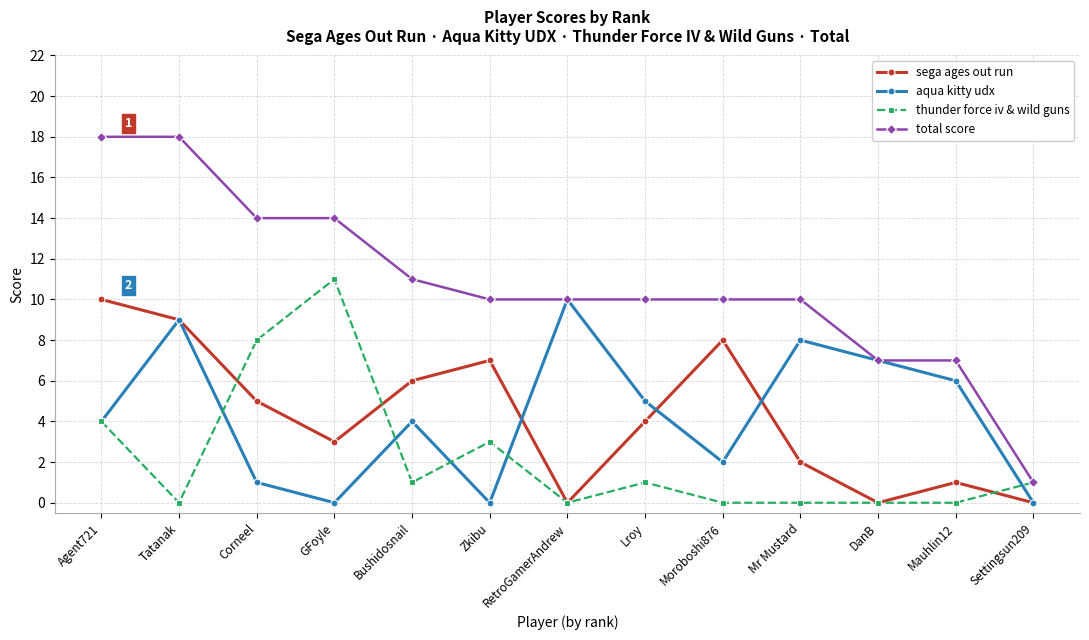

Which series has the widest spread of values?

total score